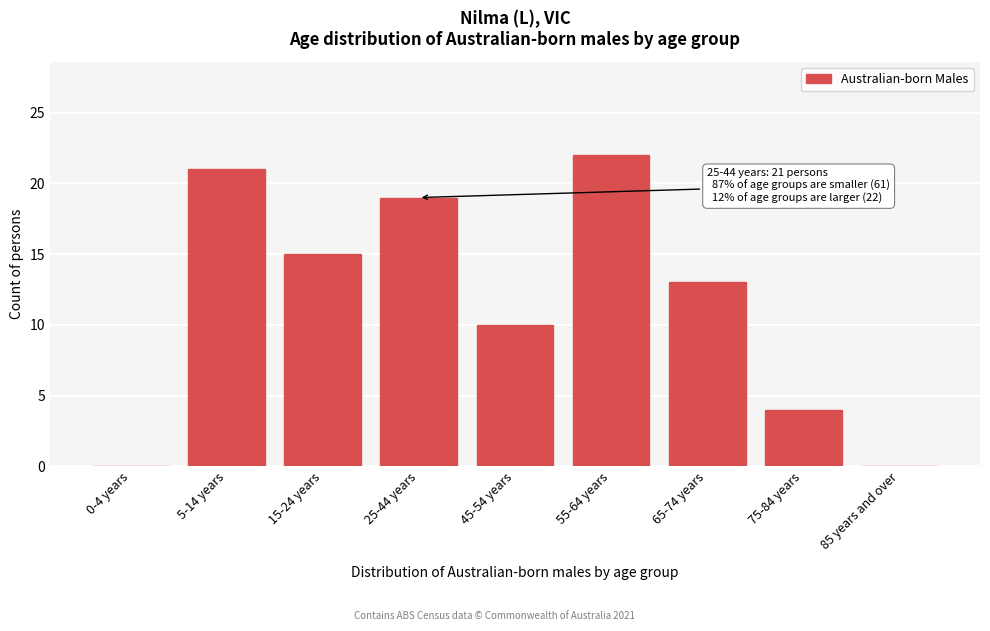

Reading right to left, list all the values displayed in this chart.

85 years and over=0	75-84 years=4	65-74 years=13	55-64 years=22	45-54 years=10	25-44 years=19	15-24 years=15	5-14 years=21	0-4 years=0